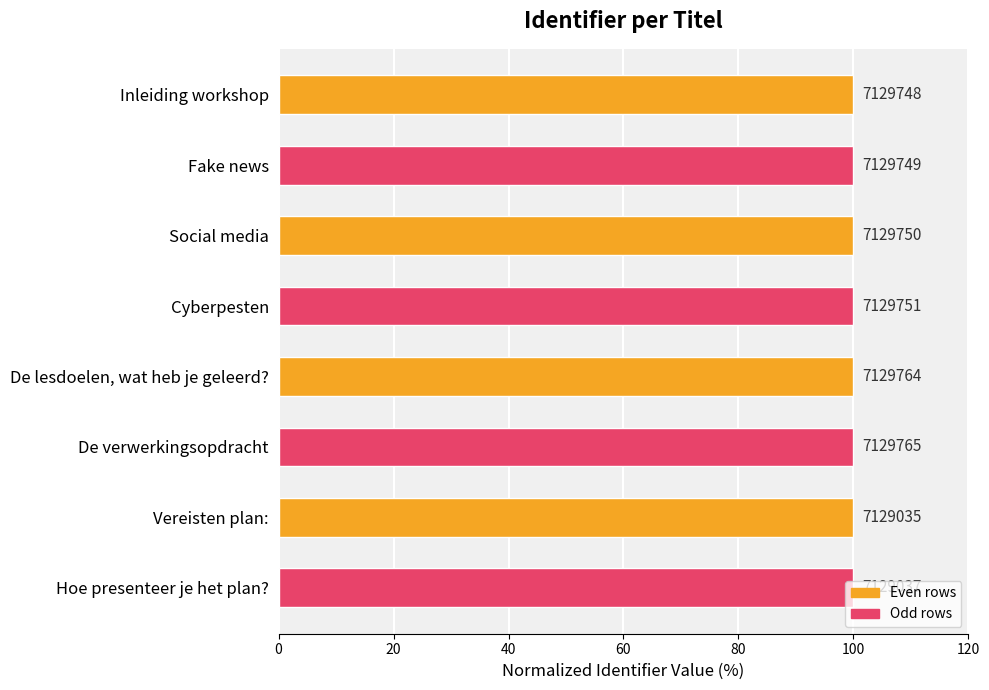

Does the chart contain any negative values?

No